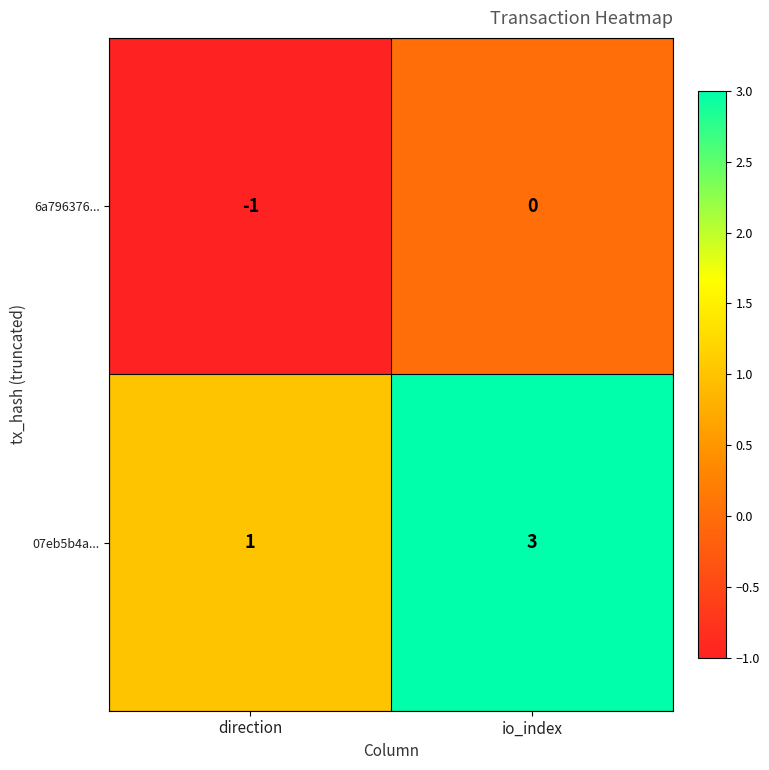

Rank the categories by 07eb5b4a... value from lowest to highest.

direction, io_index